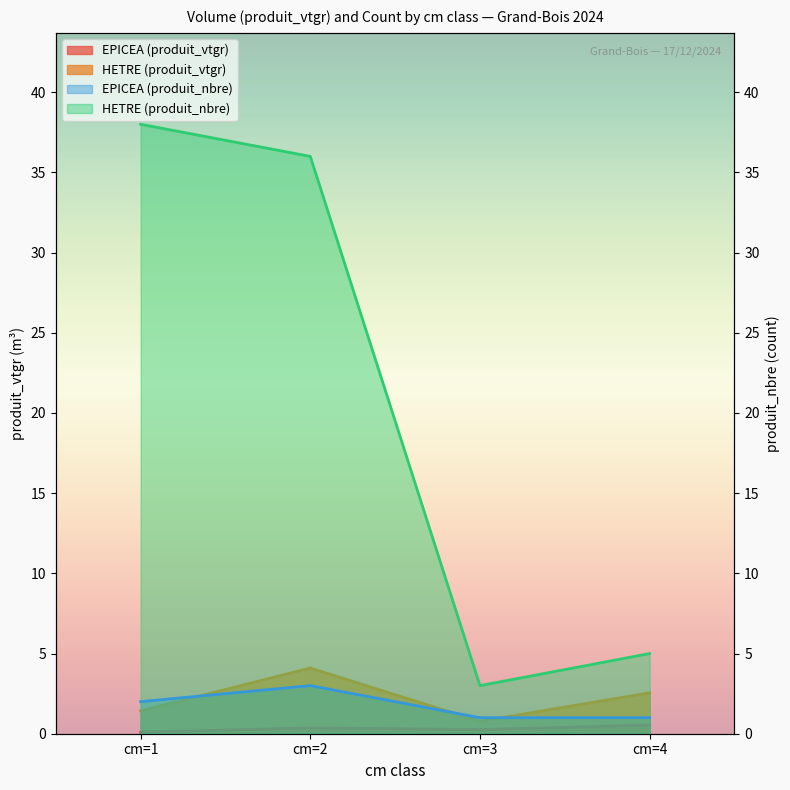

What is the difference between the produit_nbre EPICEA values at cm=1 and cm=4?

1.0